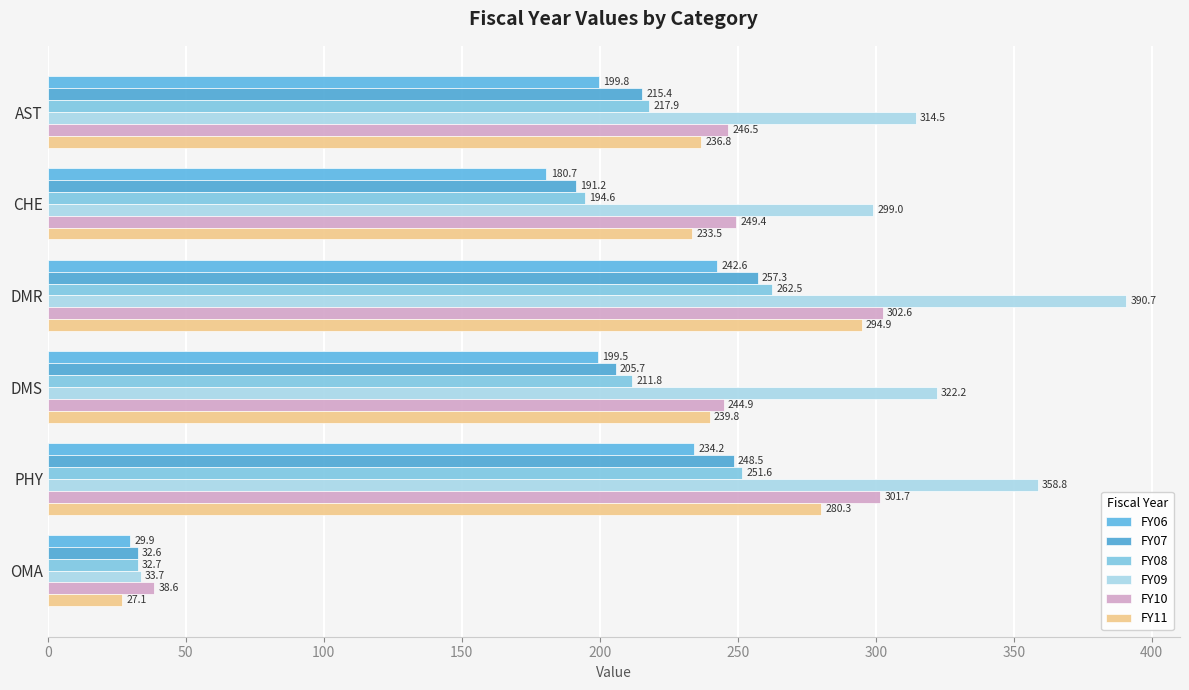

How many series are shown in this chart?

6